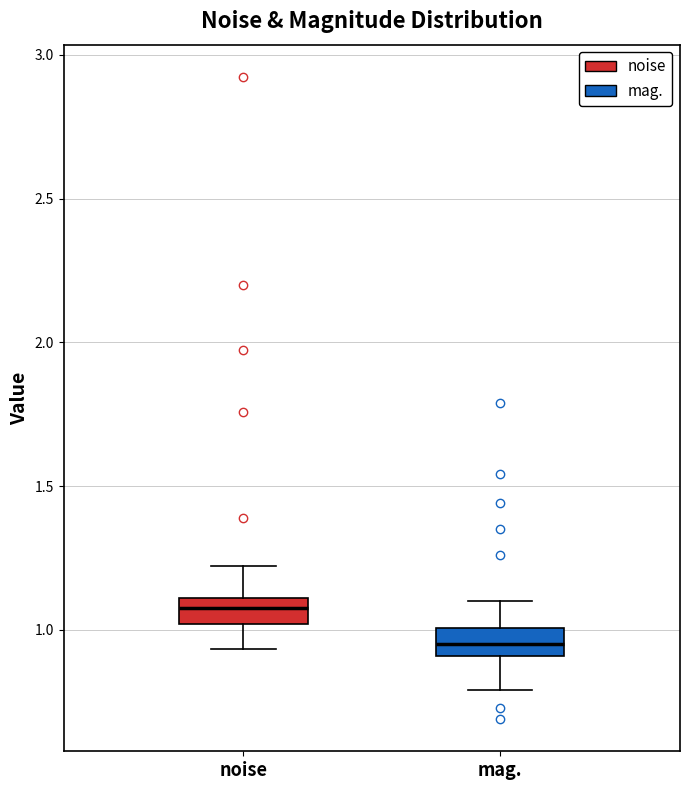

Reading left to right, read every box against the y-axis: the position of its median line, the range the box covers, and the ends of its whiskers. The values are not printed on the chart, so give them approximately, as read against the axis.

noise: median 1.10 (inside the box), box 1.00 to 1.10, whiskers 0.95 to 1.20
mag.: median 0.95, box 0.90 to 1.00, whiskers 0.80 to 1.10